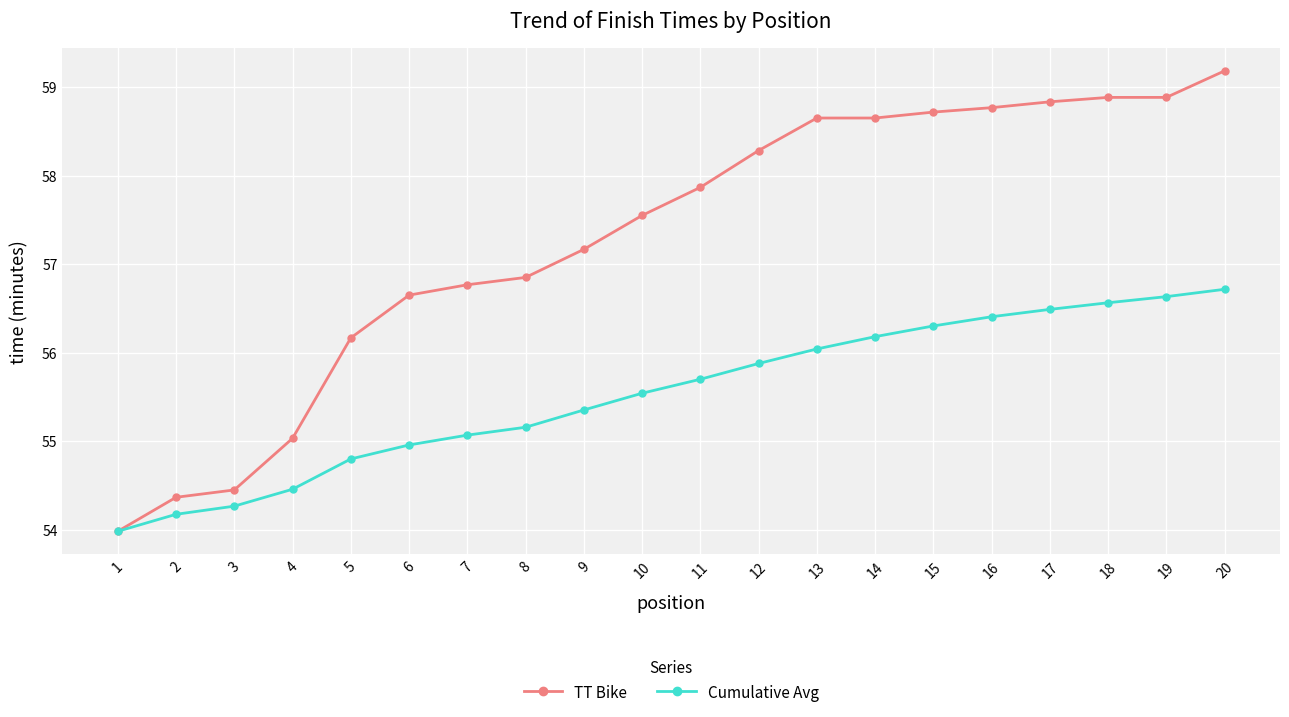

At which category is the sum across all series the highest?

20